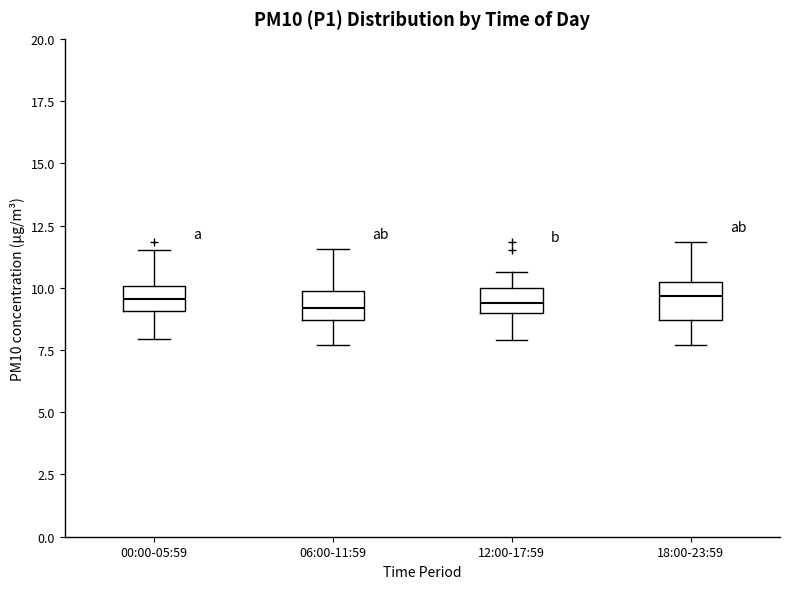

Reading left to right, transcribe this box plot: for each box, give where its median line is, the range the box spans, and where its two whiskers end, as read against the y-axis. The values are not printed on the chart, so give them approximately, as read against the axis.

00:00-05:59: median 9.5, box 9.0 to 10.0, whiskers 8.0 to 11.5
06:00-11:59: median 9.0, box 8.5 to 10.0, whiskers 7.5 to 11.5
12:00-17:59: median 9.5, box 9.0 to 10.0, whiskers 8.0 to 10.5
18:00-23:59: median 9.5, box 8.5 to 10.0, whiskers 7.5 to 12.0